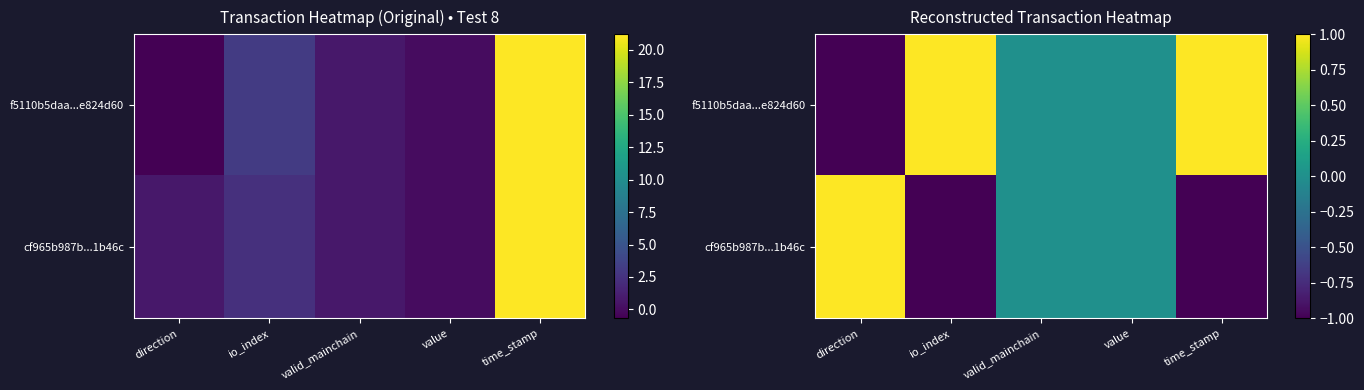

What is the lowest value of the cf965b987b...1b46c series?

-1.0